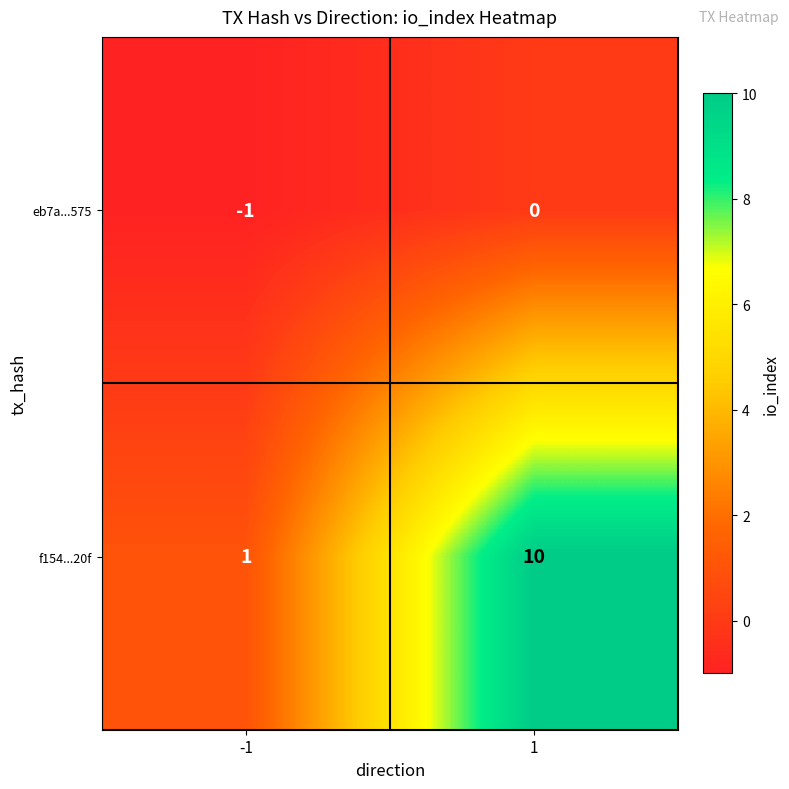

What is the sum of the f154...20f values at -1 and 1?

11